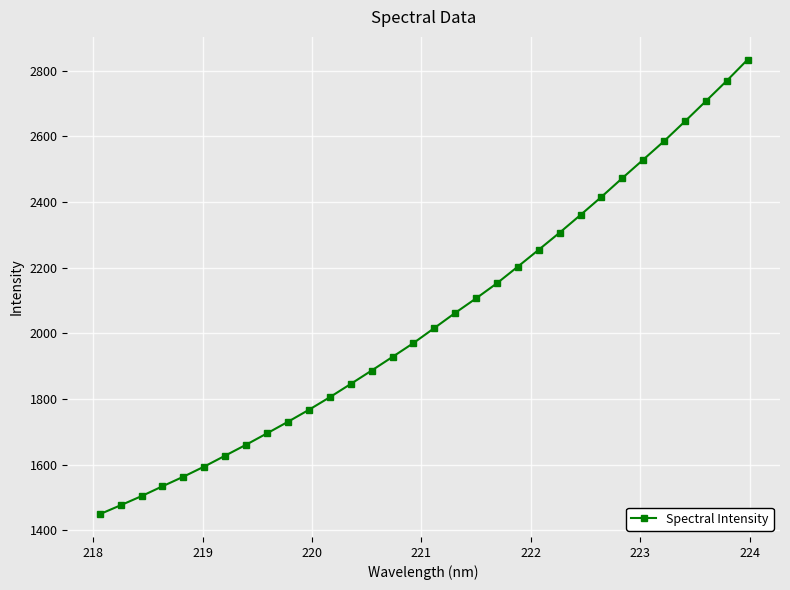

What is the difference between the second highest and minimum values?

1319.7